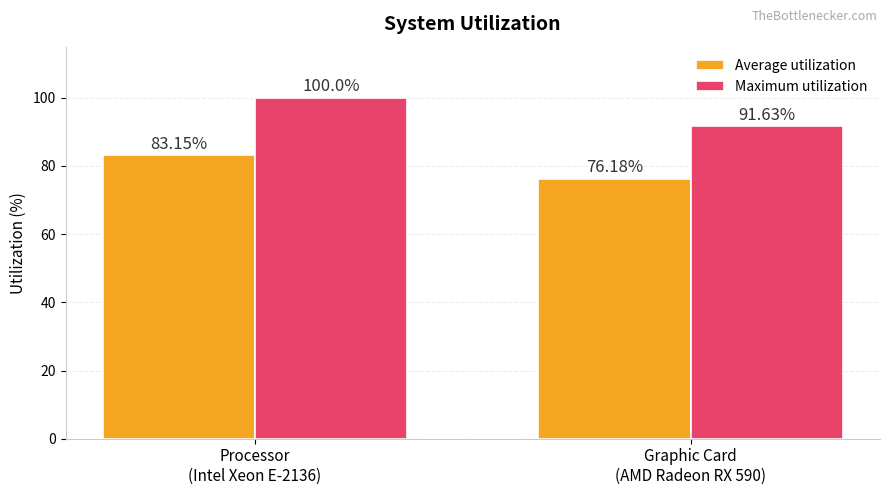

Which series has the largest range (max minus min)?

Maximum utilization